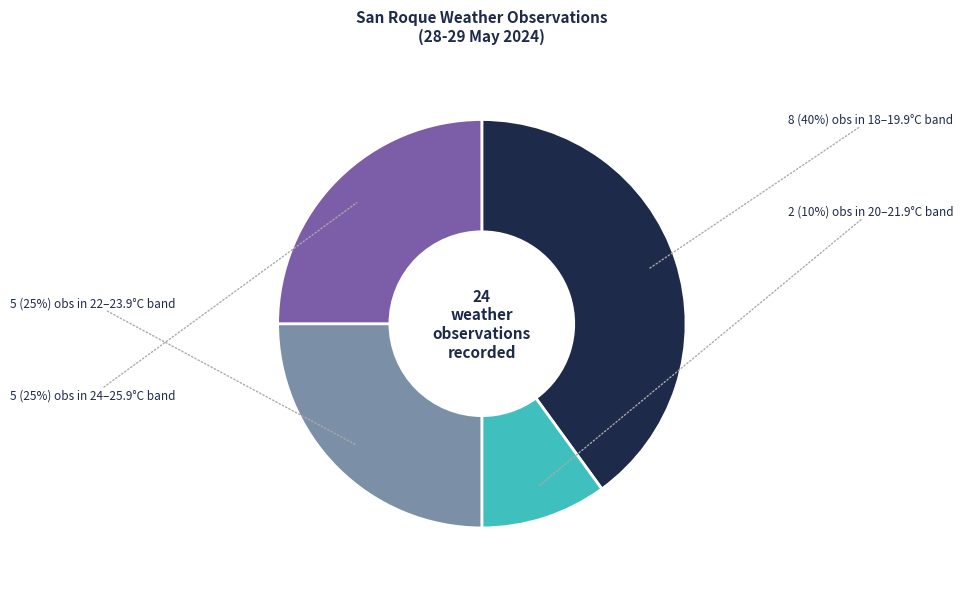

Does any single category account for the majority?

No